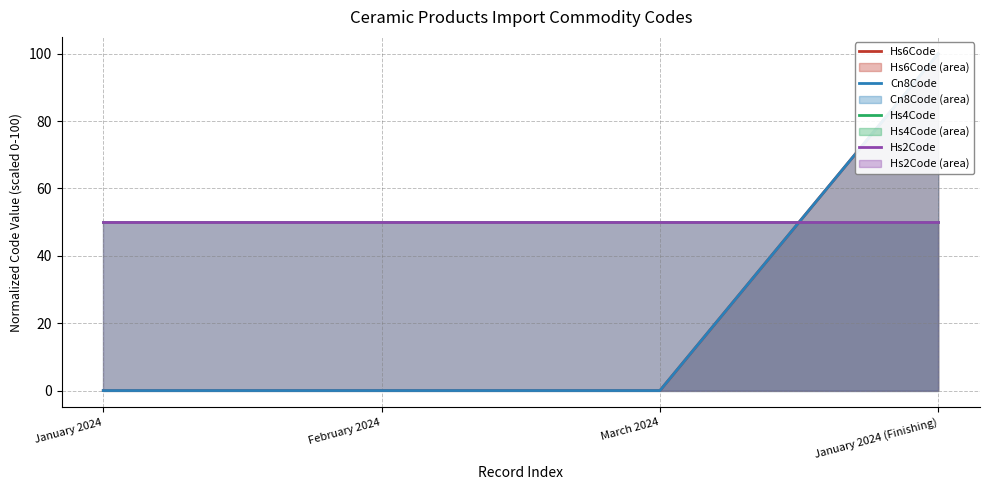

Does the chart display data point markers on the line(s)?

No